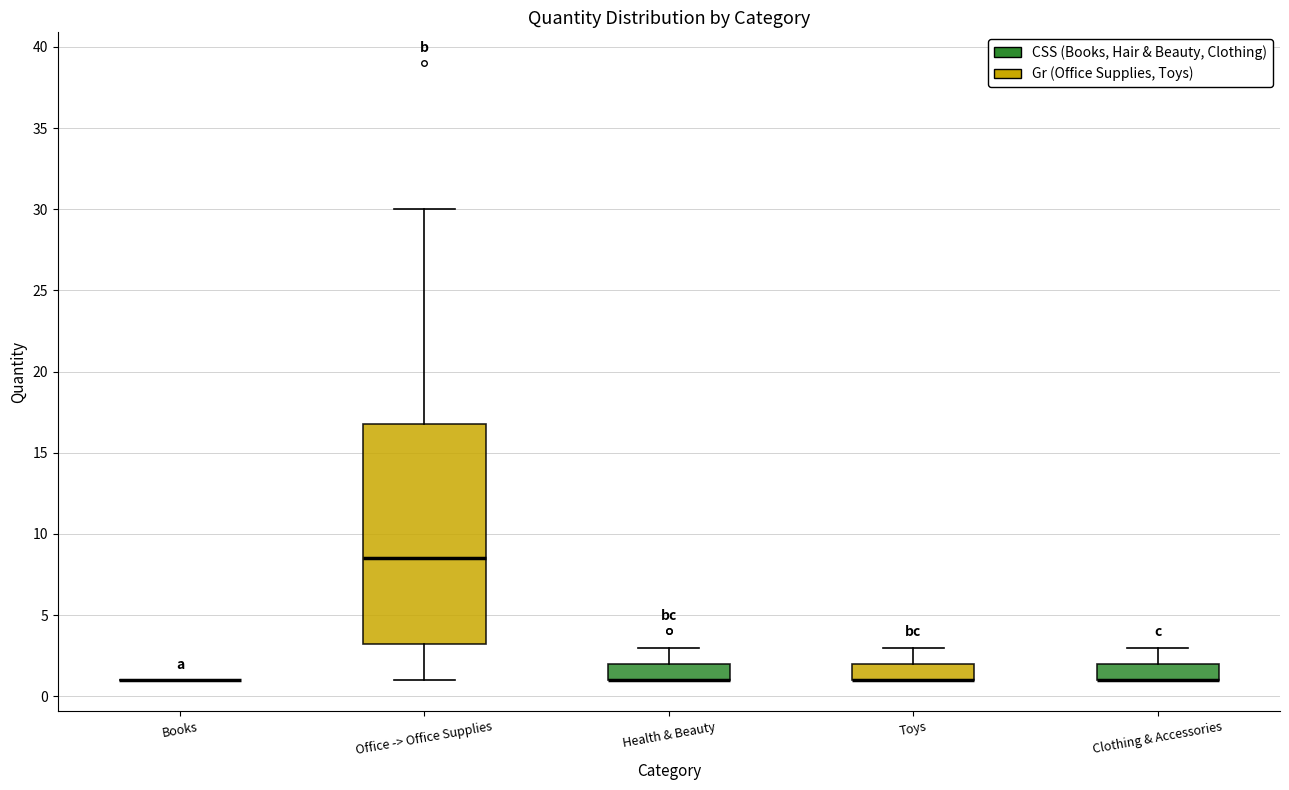

Reading left to right, transcribe this box plot: for each box, give where its median line is, the range the box spans, and where its two whiskers end, as read against the y-axis. The values are not printed on the chart, so give them approximately, as read against the axis.

Books: box collapsed to a line at 1.0, whiskers 1.0 to 1.0
Office -> Office Supplies: median 8.5, box 3.5 to 17.0, whiskers 1.0 to 30.0
Health & Beauty: median 1.0 (drawn on the box's lower edge), box 1.0 to 2.0, whiskers 1.0 to 3.0
Toys: median 1.0 (drawn on the box's lower edge), box 1.0 to 2.0, whiskers 1.0 to 3.0
Clothing & Accessories: median 1.0 (drawn on the box's lower edge), box 1.0 to 2.0, whiskers 1.0 to 3.0